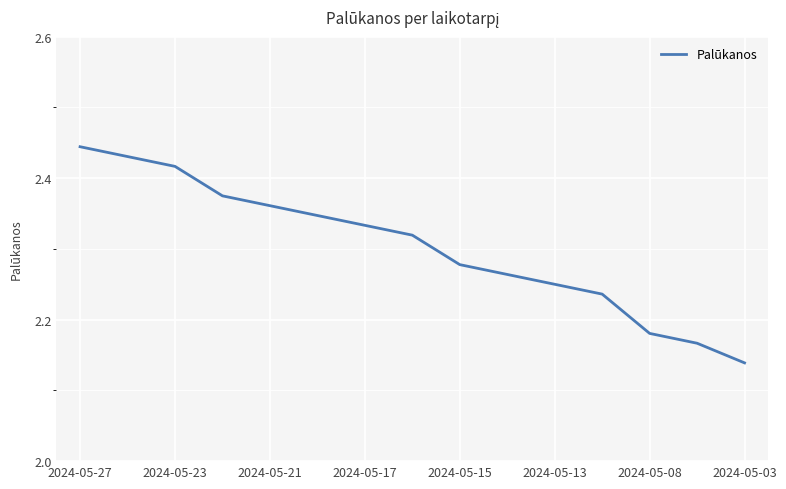

What is the difference between the maximum and minimum values?

0.3